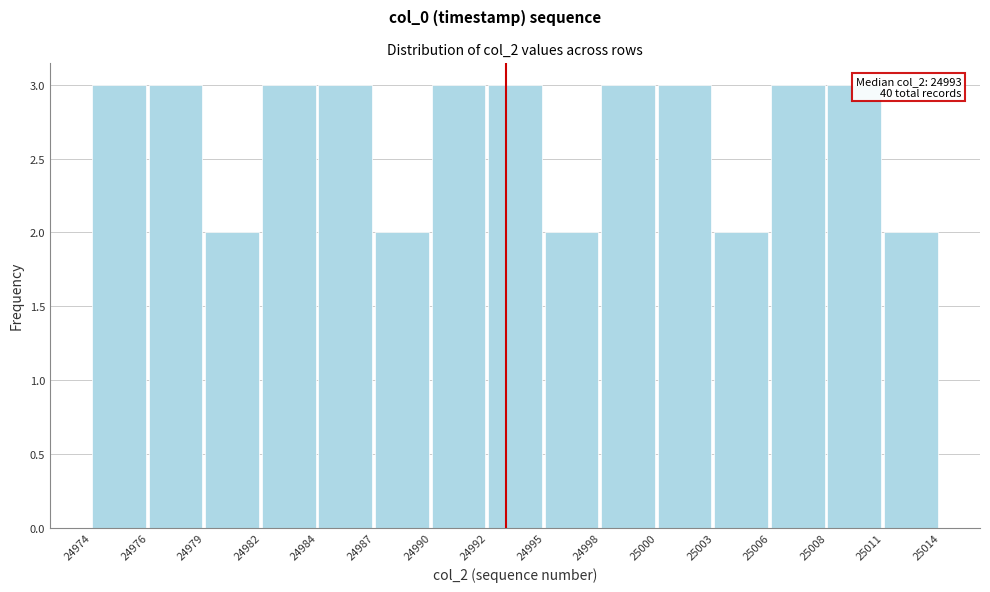

Reading right to left, extract all data points from this chart.

2	3	3	2	3	3	2	3	3	2	3	3	2	3	3